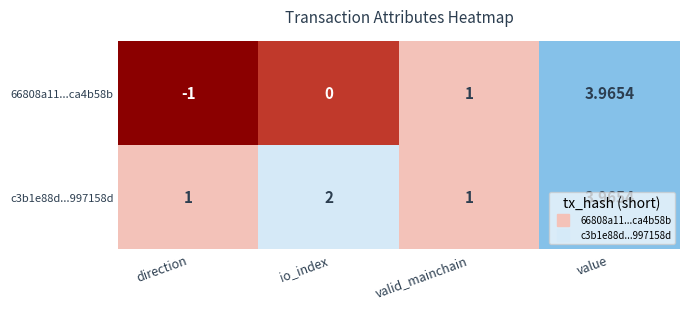

At which label does 66808a11...ca4b58b reach its minimum?

direction